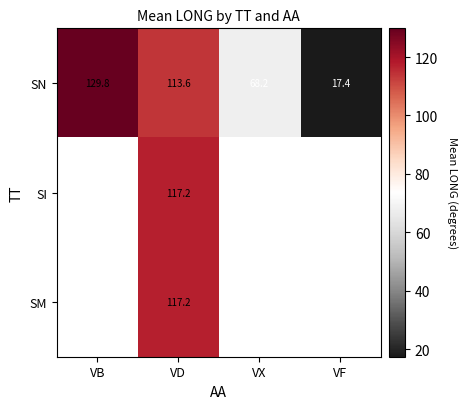

How many data points in SN are above 113?

2